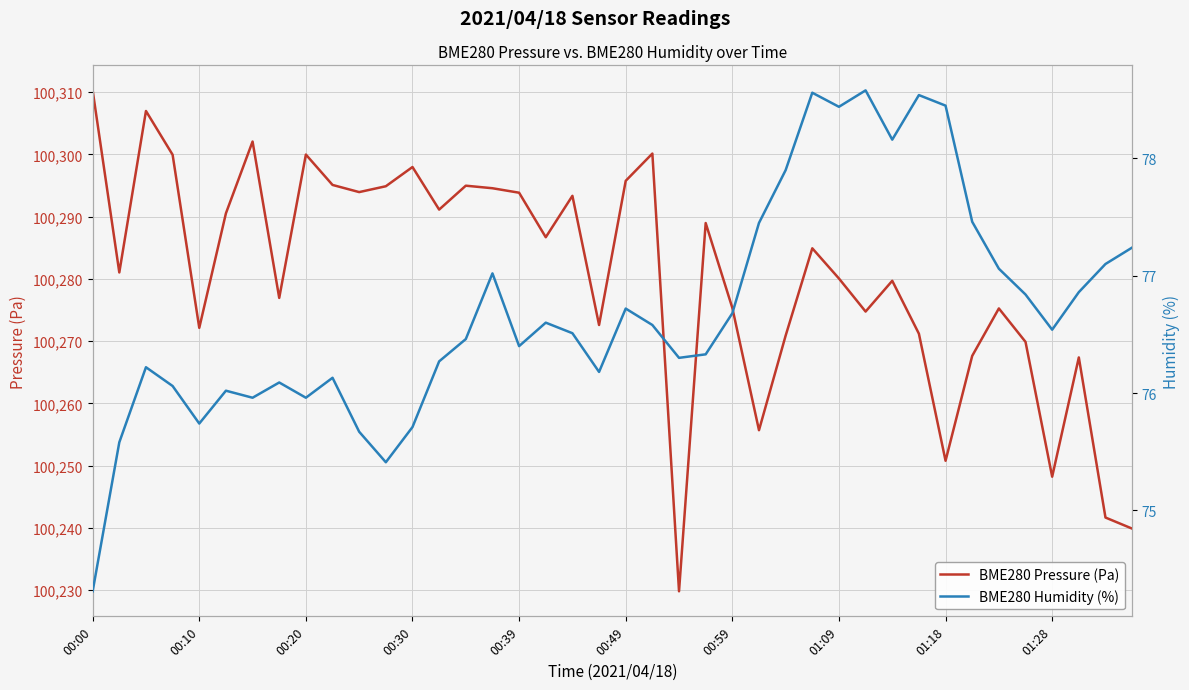

List the series in order of their overall mean, lowest first.

BME280 Humidity (%), BME280 Pressure (Pa)